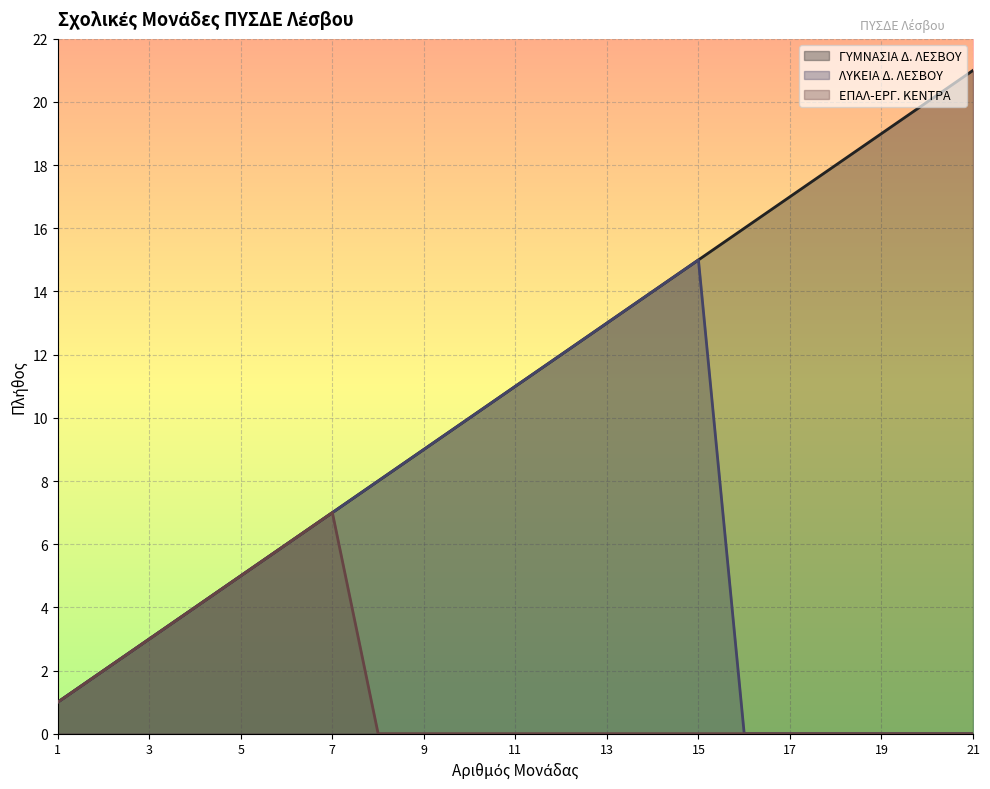

True or false: ΕΠΑΛ-ΕΡΓ. ΚΕΝΤΡΑ has more than 1 interior local peaks.

False